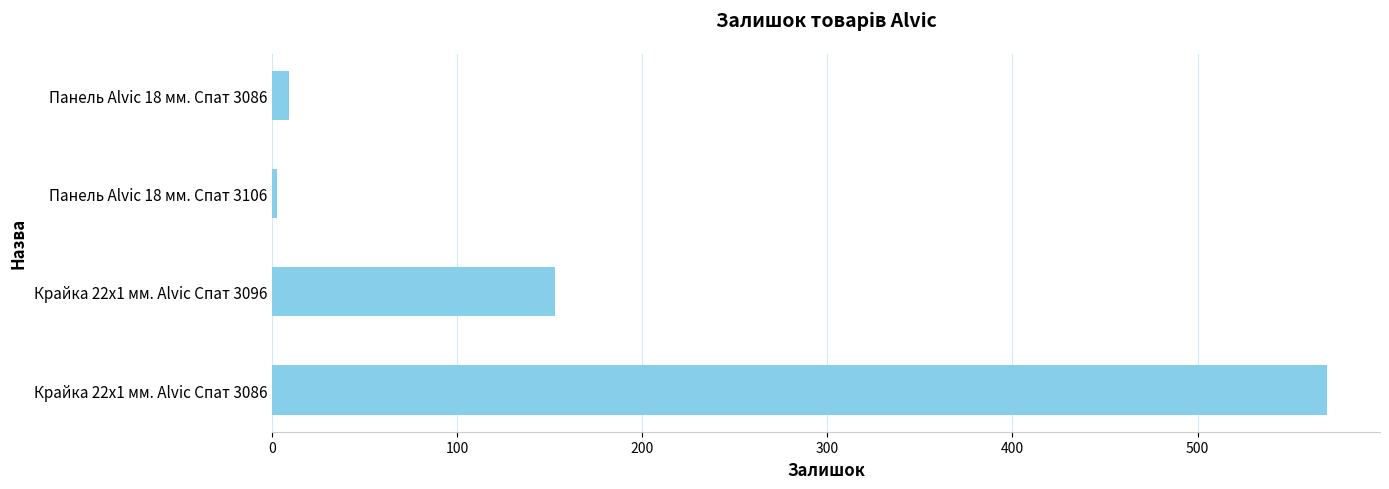

What is the average value?

184